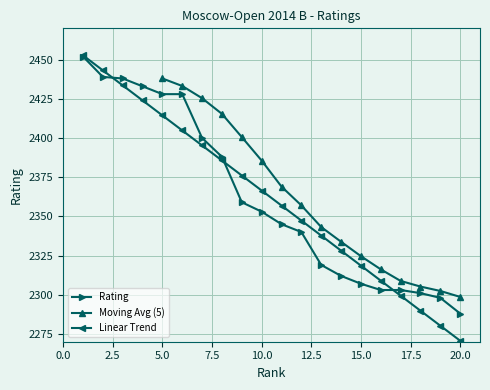

True or false: there are more than 2 points higher than both neighbors.

False